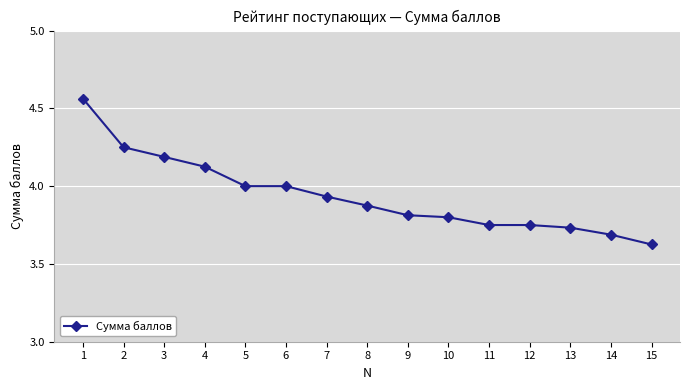

How many lines are shown in the chart?

1